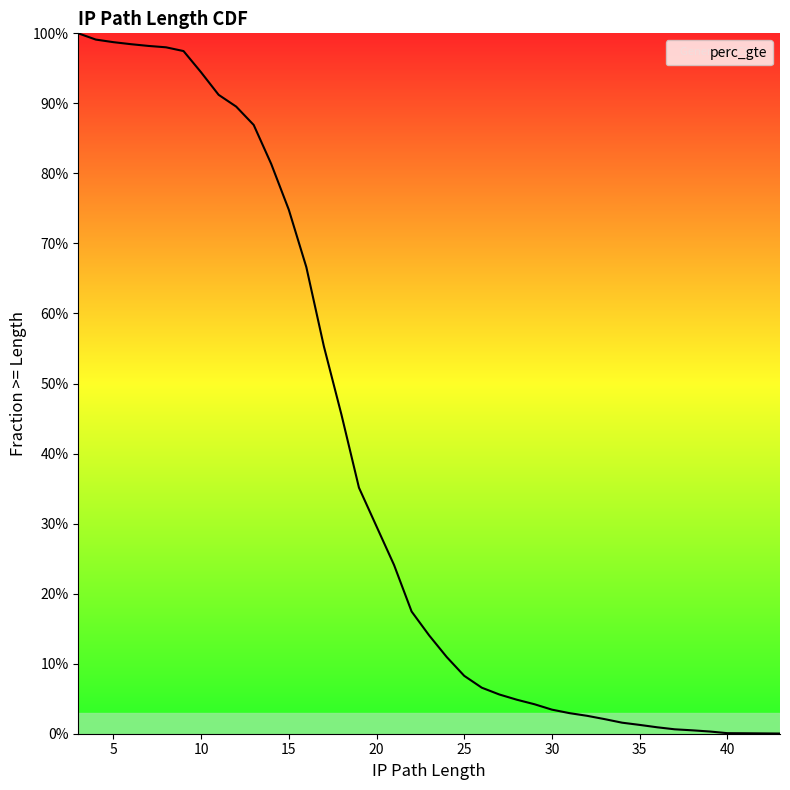

List the labels in order of value, largest first.

3, 4, 5, 6, 7, 8, 9, 10, 11, 12, 13, 14, 15, 16, 17, 18, 19, 20, 21, 22, 23, 24, 25, 26, 27, 28, 29, 30, 31, 32, 33, 34, 35, 36, 37, 38, 39, 40, 41, 43